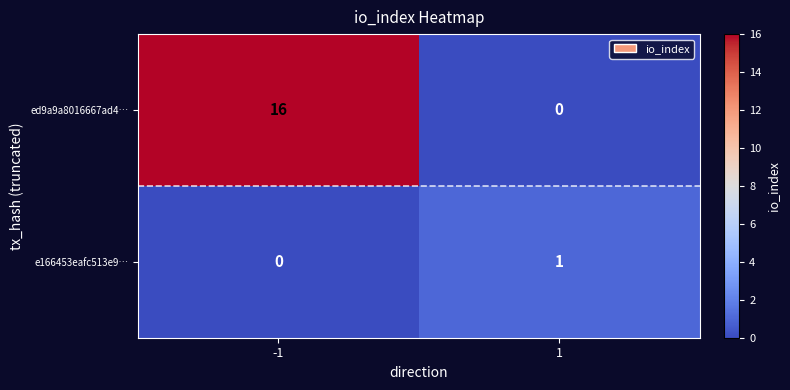

The value of ed9a9a8016667ad4… at -1 is 21. True or false?

False